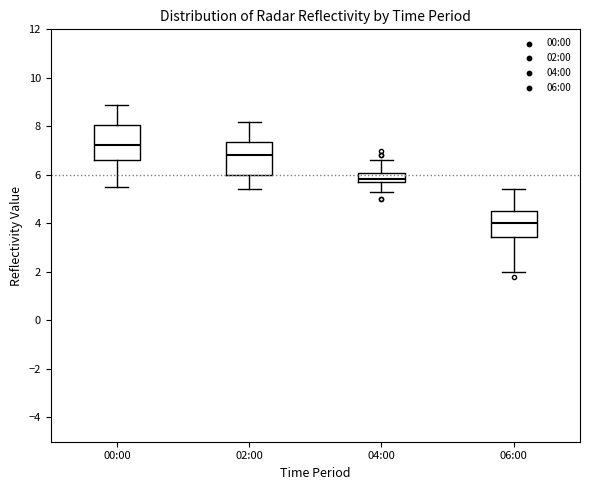

Reading left to right, transcribe this box plot: for each box, give where its median line is, the range the box spans, and where its two whiskers end, as read against the y-axis. The values are not printed on the chart, so give them approximately, as read against the axis.

00:00: median 7.2, box 6.6 to 8.0, whiskers 5.6 to 9.0
02:00: median 6.8, box 6.0 to 7.4, whiskers 5.4 to 8.2
04:00: median 5.8 (inside the box), box 5.8 to 6.0, whiskers 5.4 to 6.6
06:00: median 4.0, box 3.4 to 4.6, whiskers 2.0 to 5.4